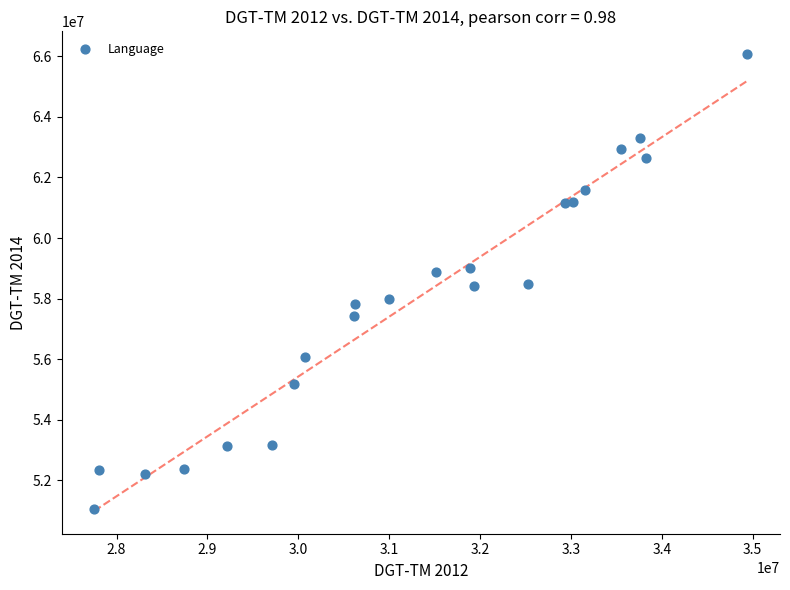

What is the range of X values (max minus min)?

7185908